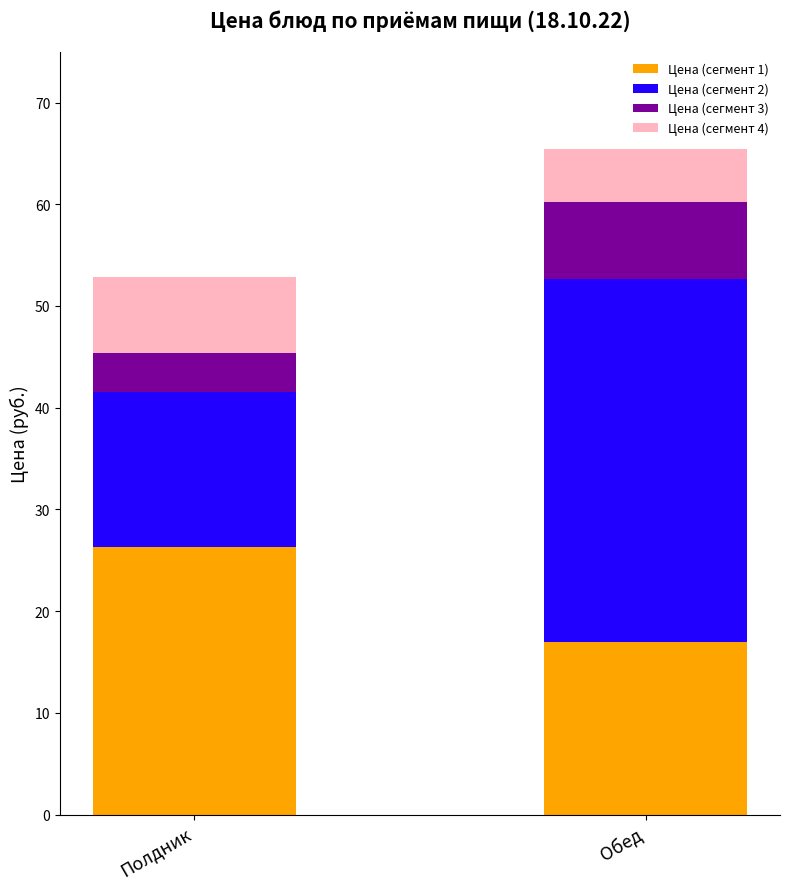

How many series are shown in this chart?

4